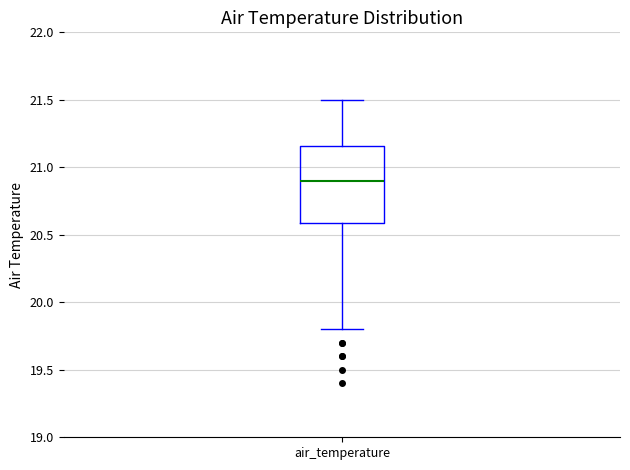

Where does the lower whisker of the box for air_temperature end on the y-axis? The values are not printed on the chart, so give them approximately, as read against the axis.

19.80